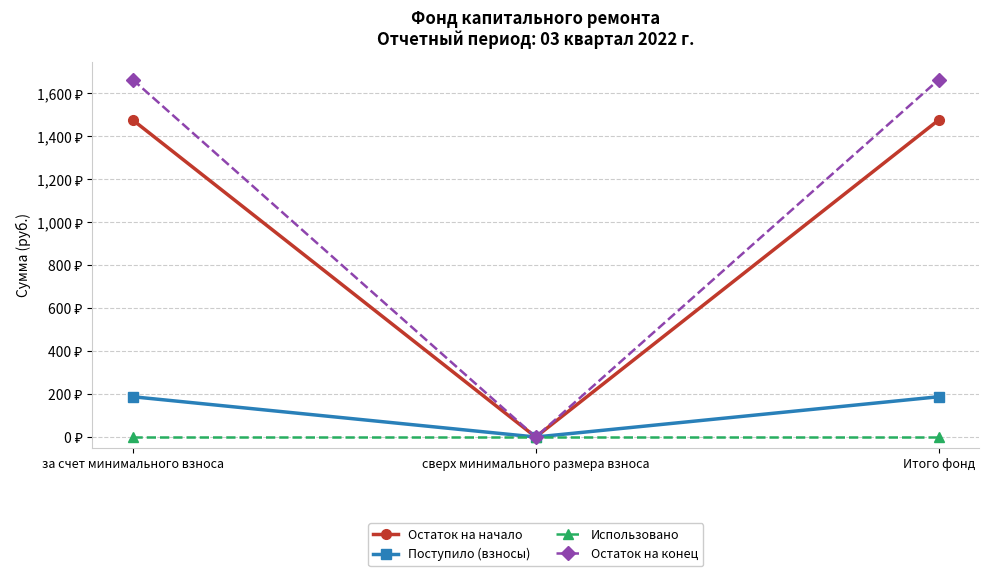

What is the label of the 1st point from the left?

за счет минимального взноса